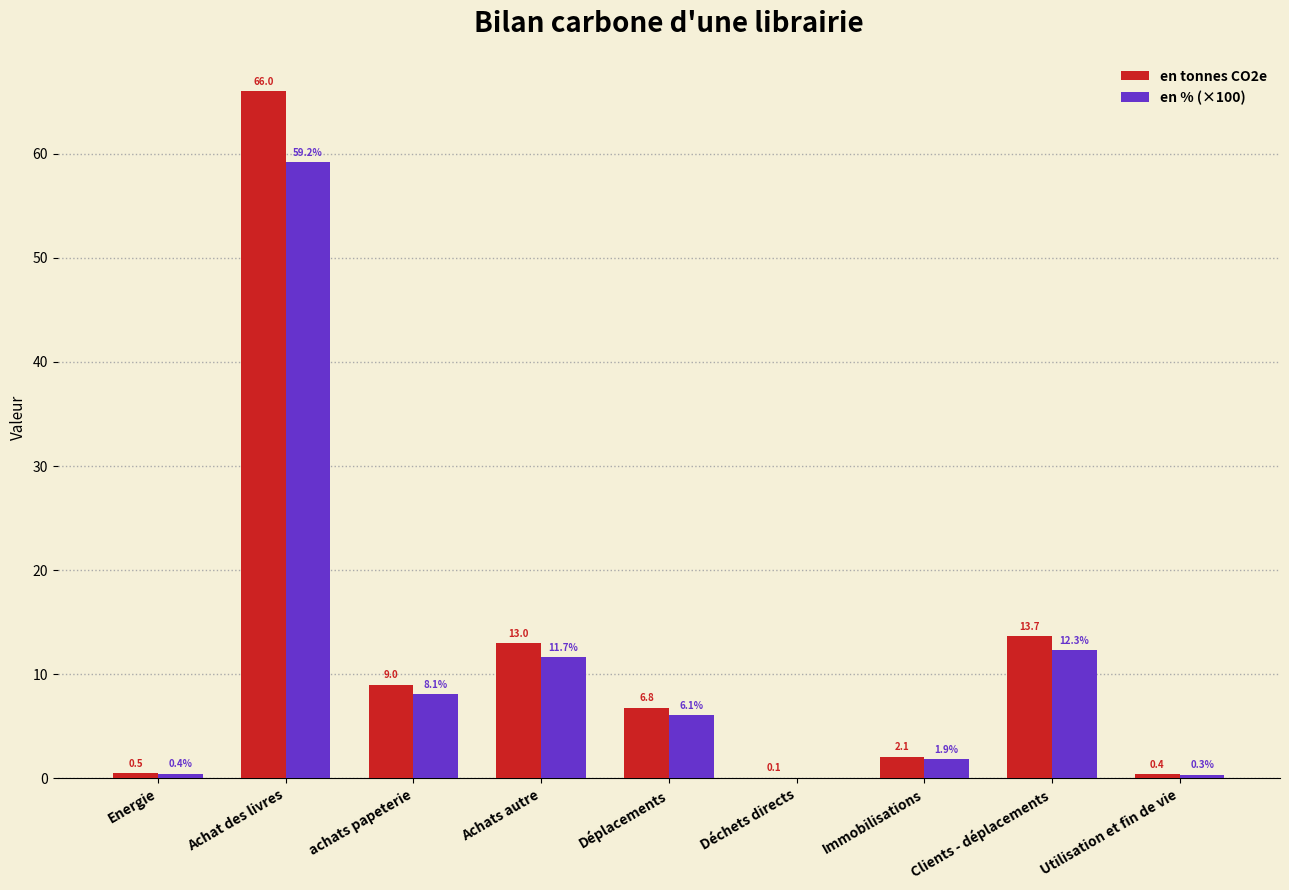

What is the difference between the en % (×100) values at Energie and Clients - déplacements?

11.8